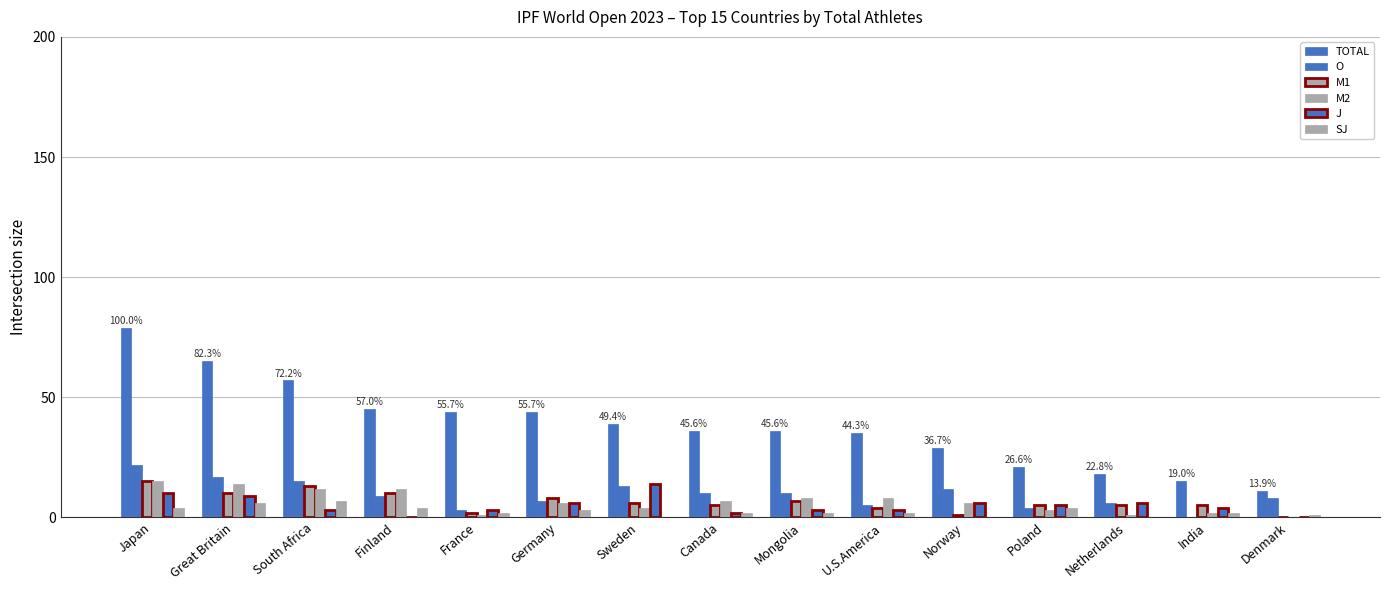

Count the SJ values in the range 1 to 4.

10